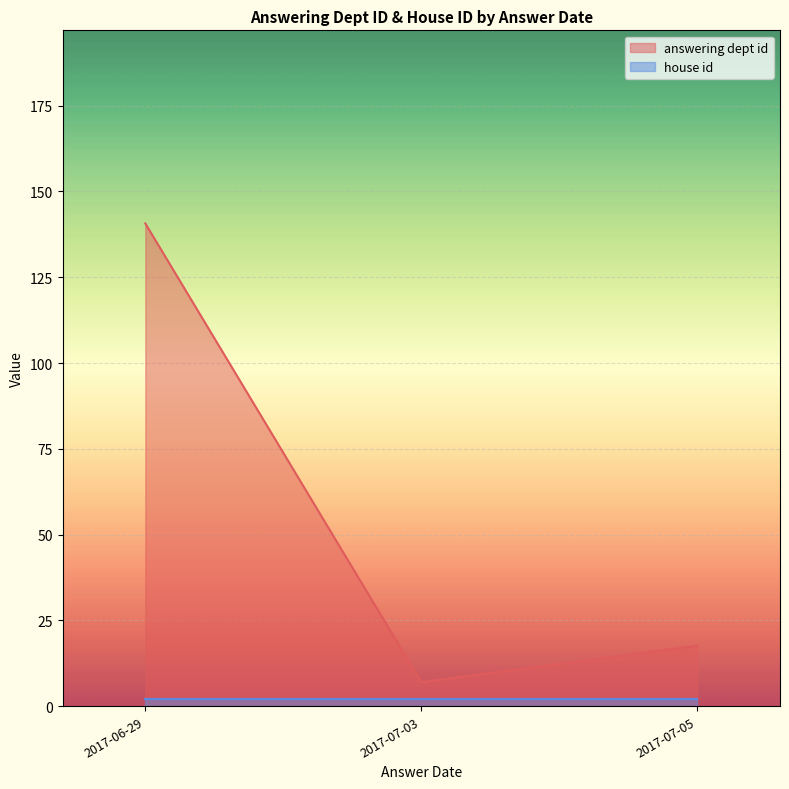

In answering dept id, how many points are lower than both neighbors (excluding endpoints)?

1